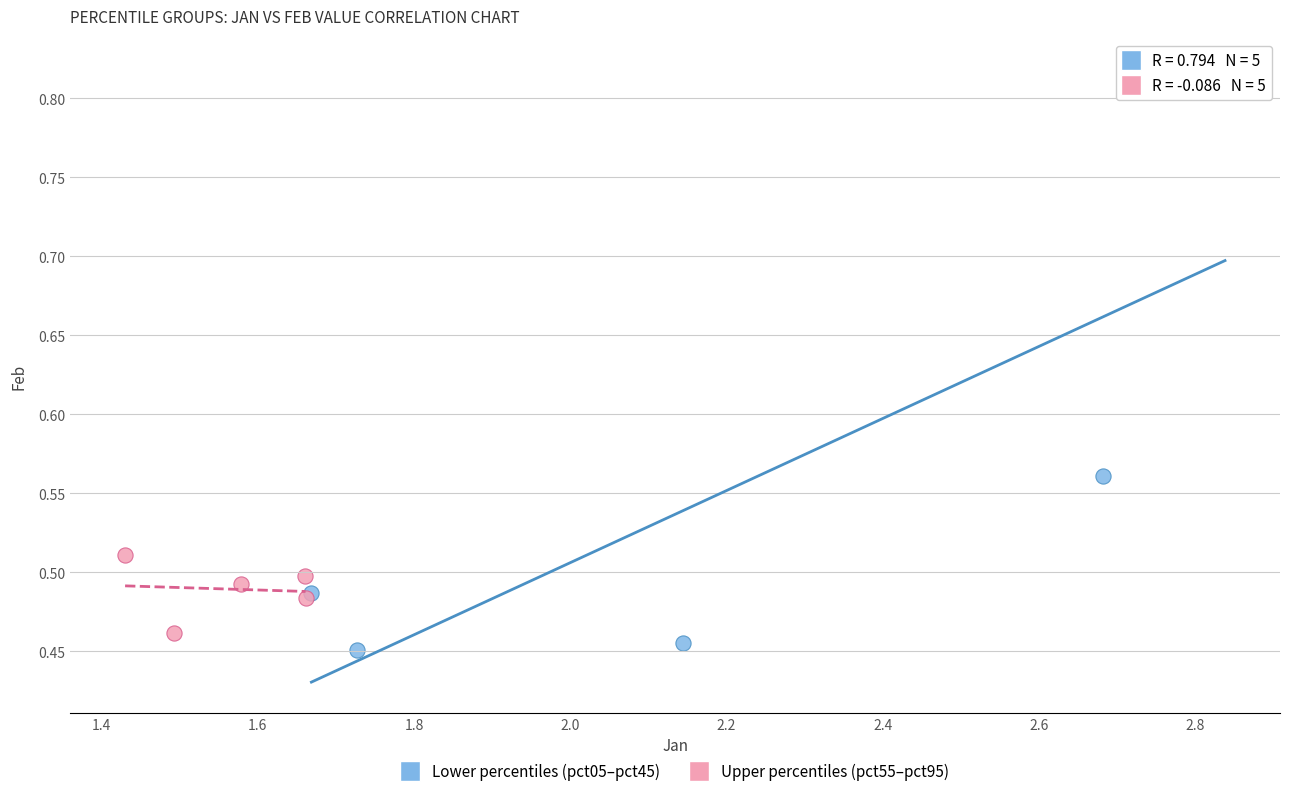

Which series reaches the maximum Y coordinate?

Lower percentiles (pct05–pct45)